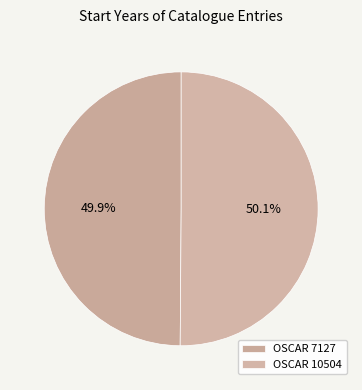

Rank the categories by value from lowest to highest.

OSCAR 7127, OSCAR 10504